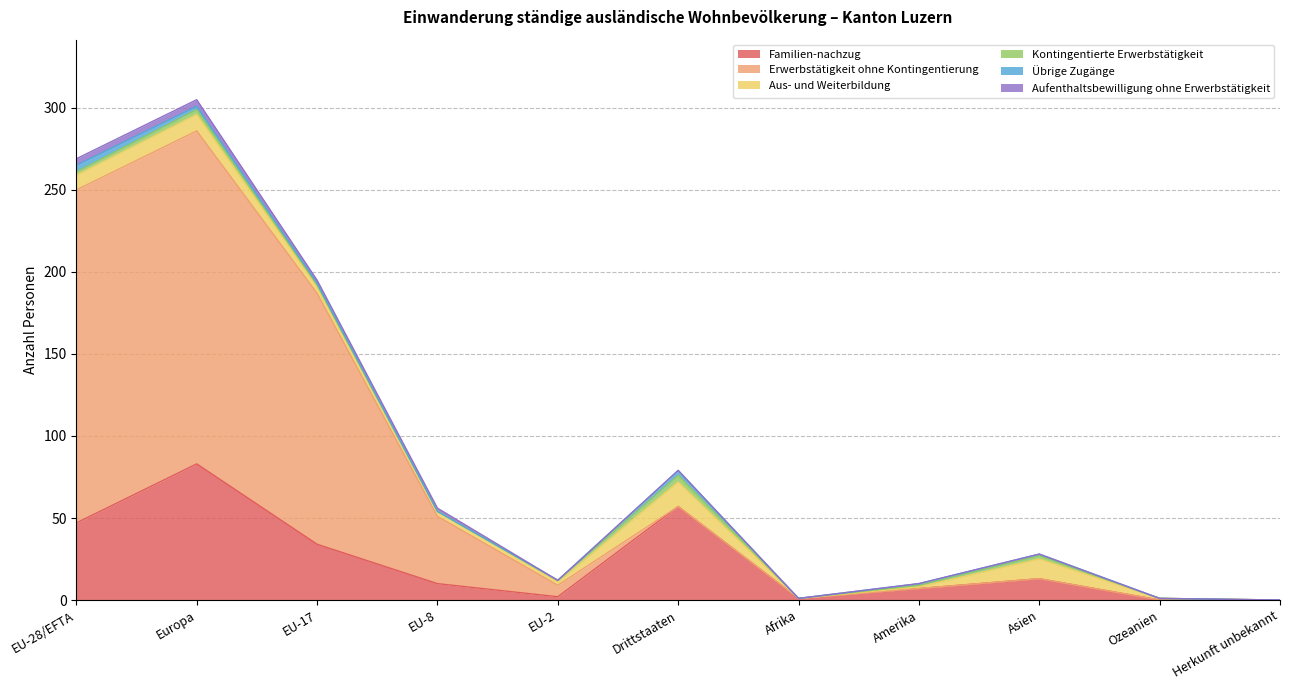

At which label is Übrige Zugänge closest to 2?

Europa